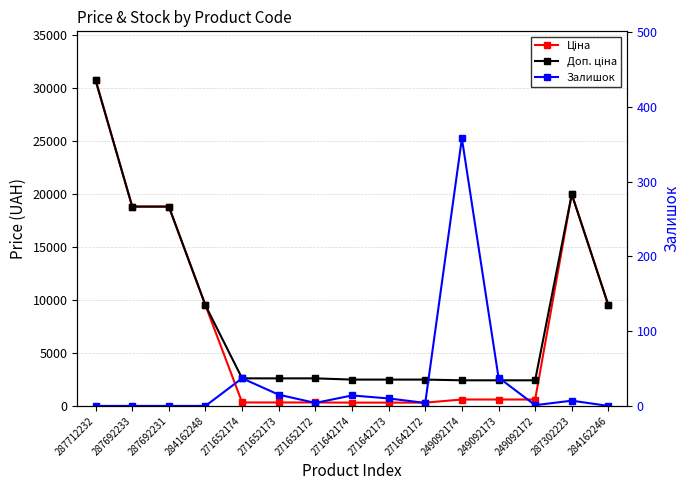

Which series has the largest range (max minus min)?

Ціна